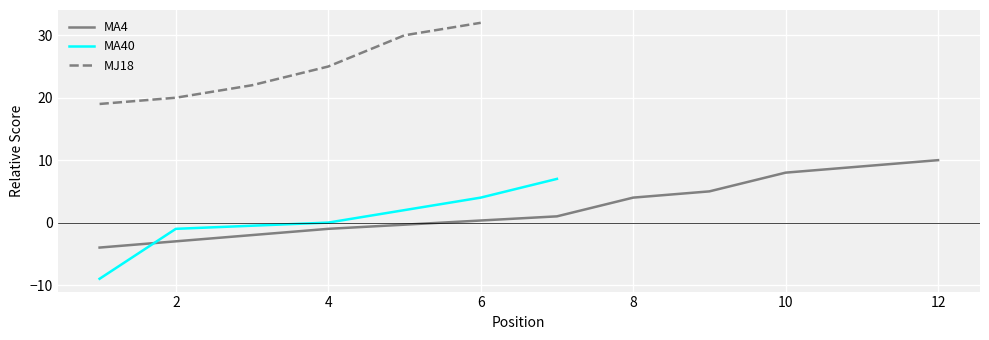

What is the maximum value for MJ18?

32